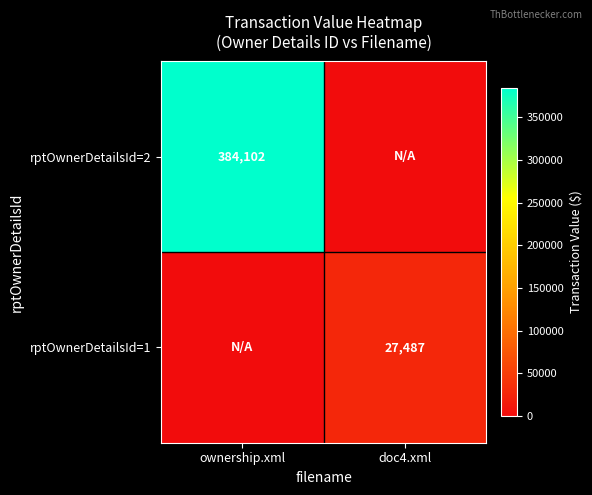

At which category does the chart reach its minimum across all series?

doc4.xml